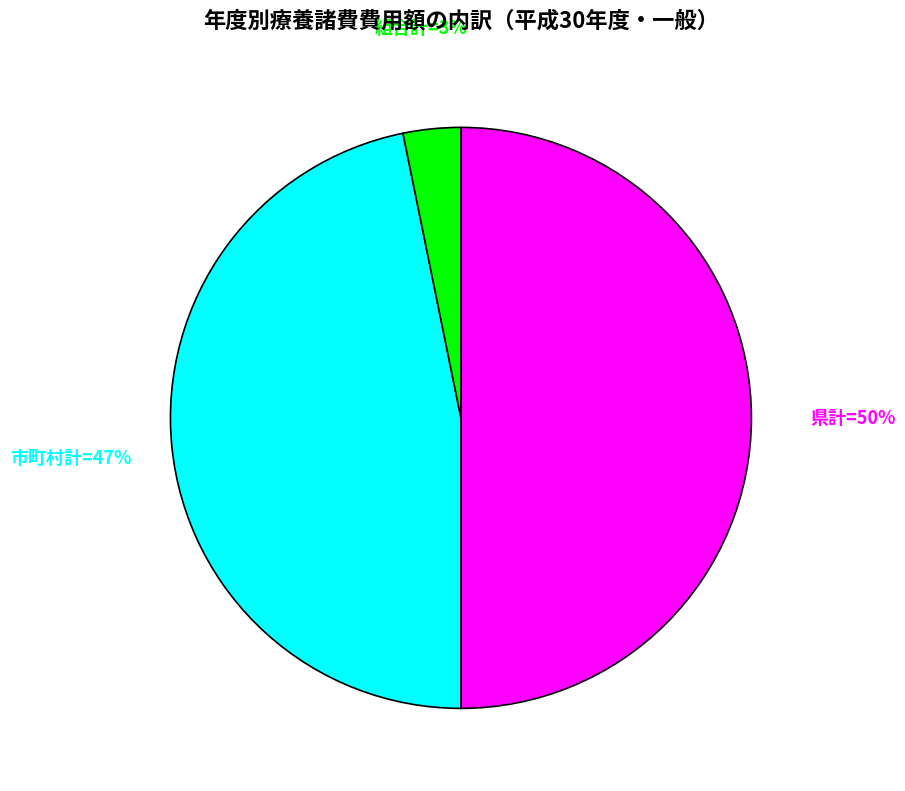

To the nearest percent, what is the difference between the largest and smallest slice percentages?

47%